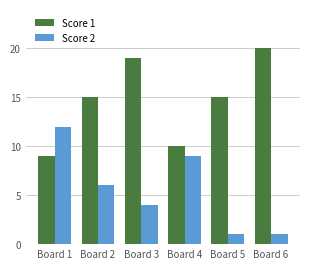

What is the total value across all series at Board 6?

21